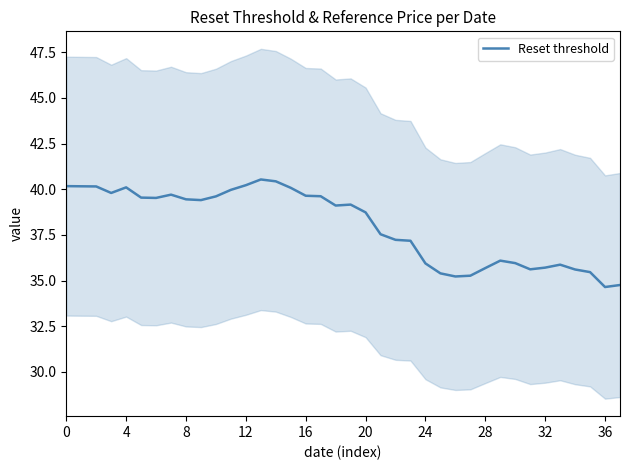

Is it true that the value at 29 is 51.7?

False